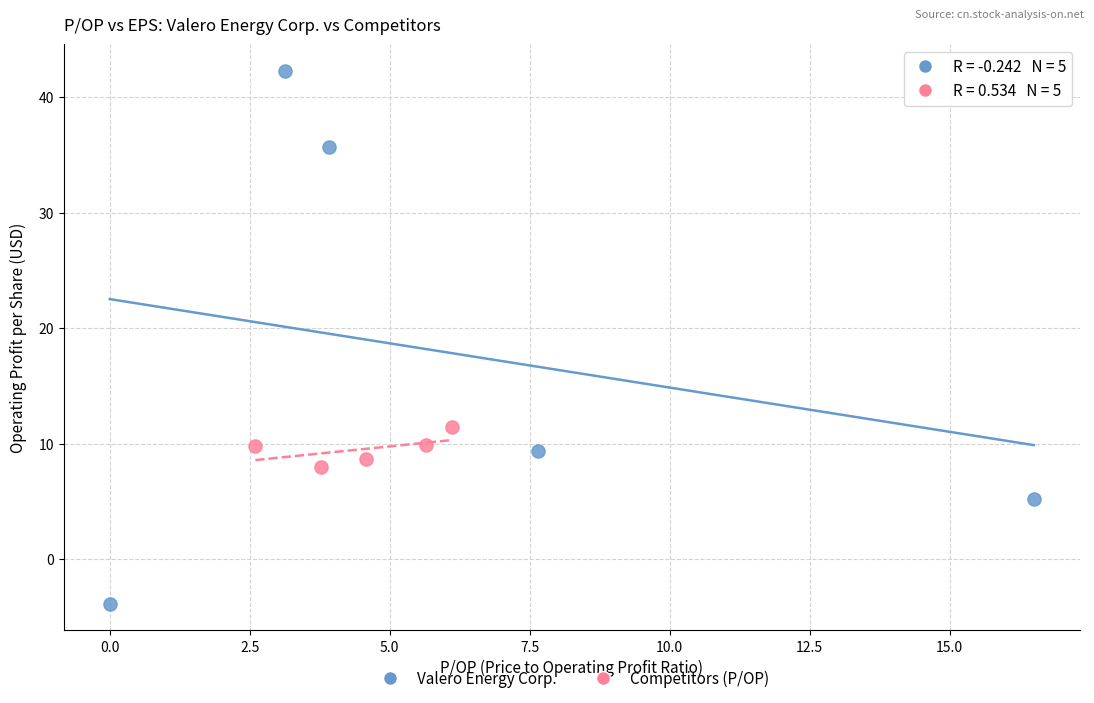

Which series has the widest spread of Y values?

Valero Energy Corp.